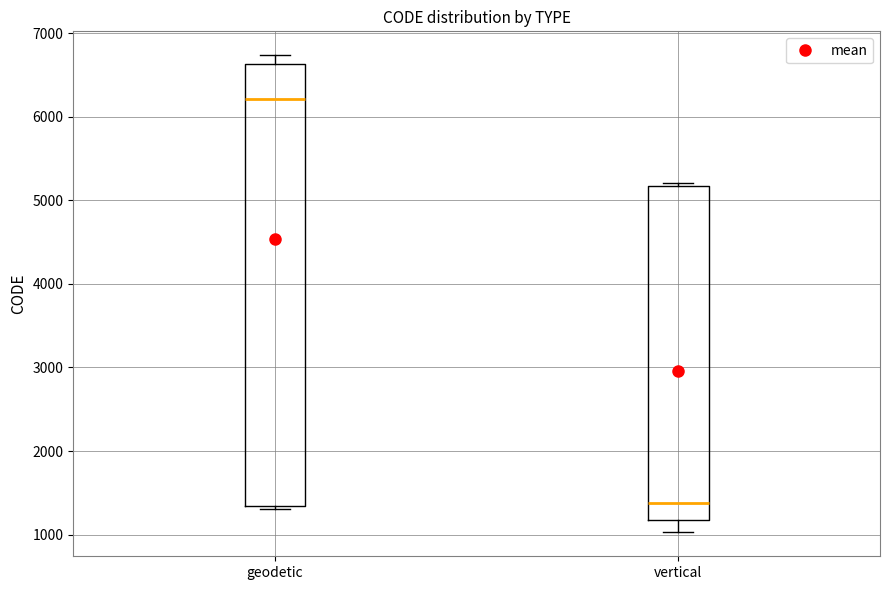

Reading left to right, transcribe this box plot: for each box, give where its median line is, the range the box spans, and where its two whiskers end, as read against the y-axis. The values are not printed on the chart, so give them approximately, as read against the axis.

geodetic: median 6200, box 1300 to 6600, whiskers 1300 to 6700
vertical: median 1400, box 1200 to 5200, whiskers 1000 to 5200 (just above the box's upper edge)